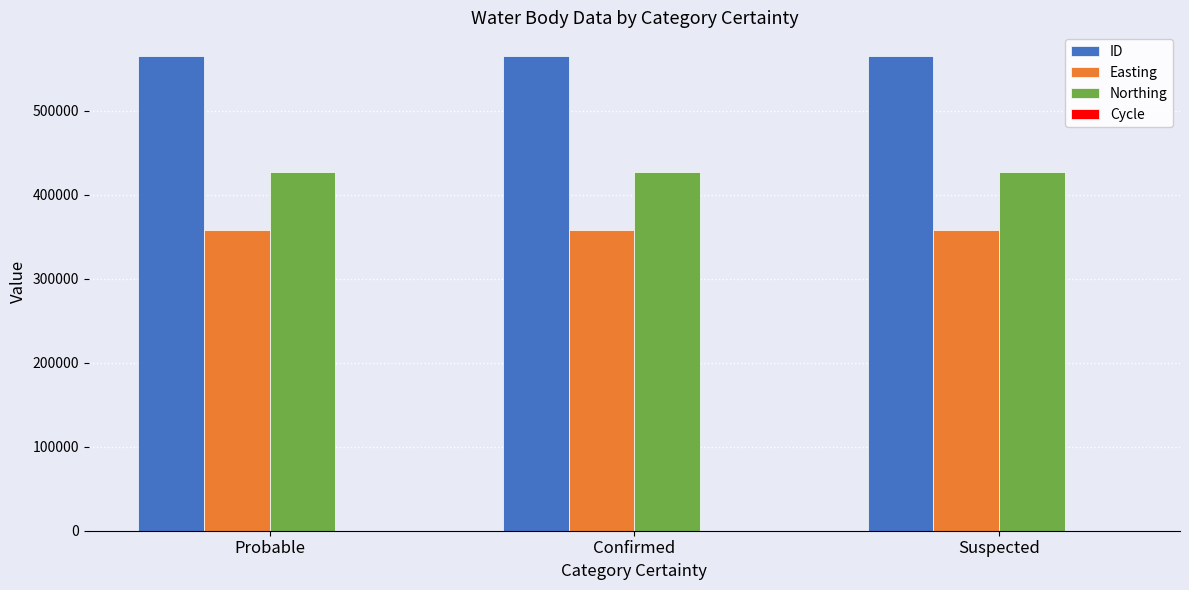

The Northing series shows 427584 at Suspected. True or false?

True